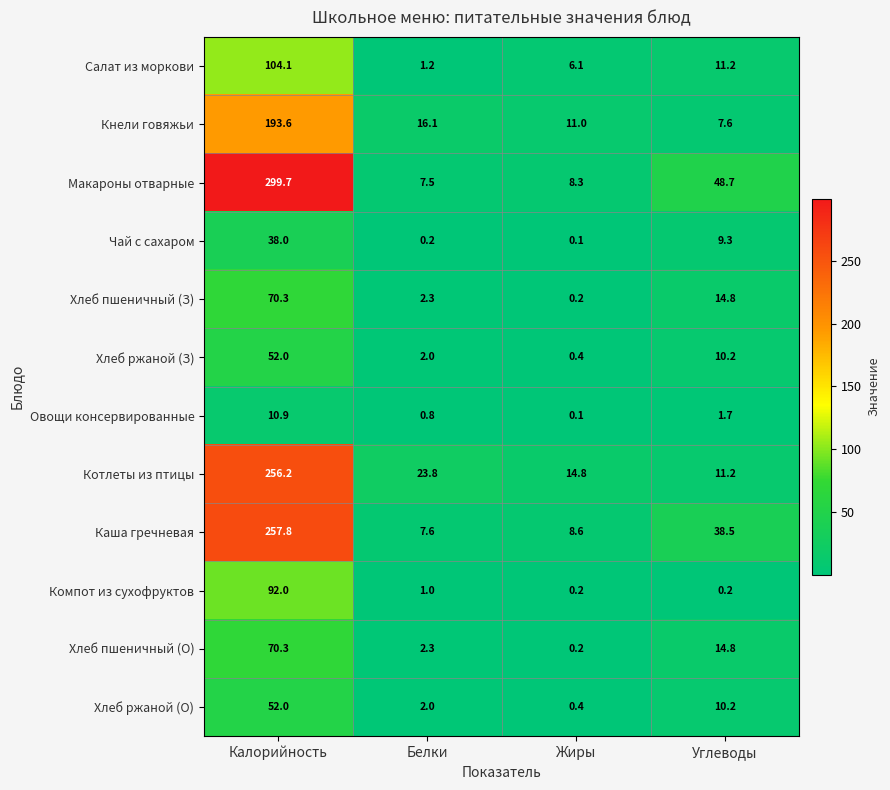

What is the spread (max minus min) of values at Жиры?

14.7